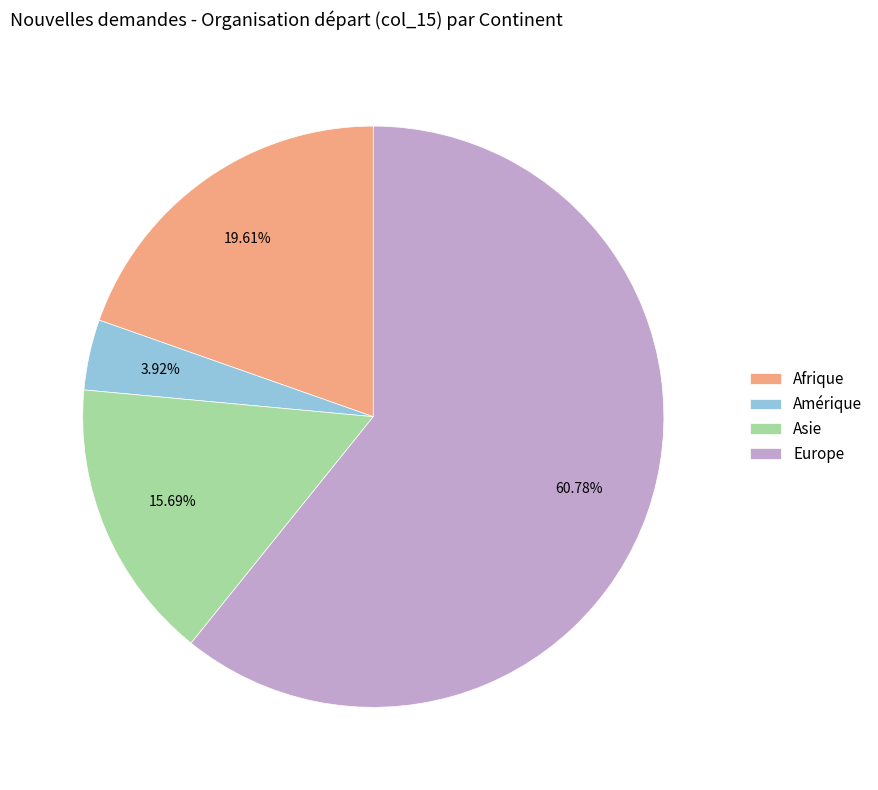

The Asie slice represents 6% of the pie. True or false?

False